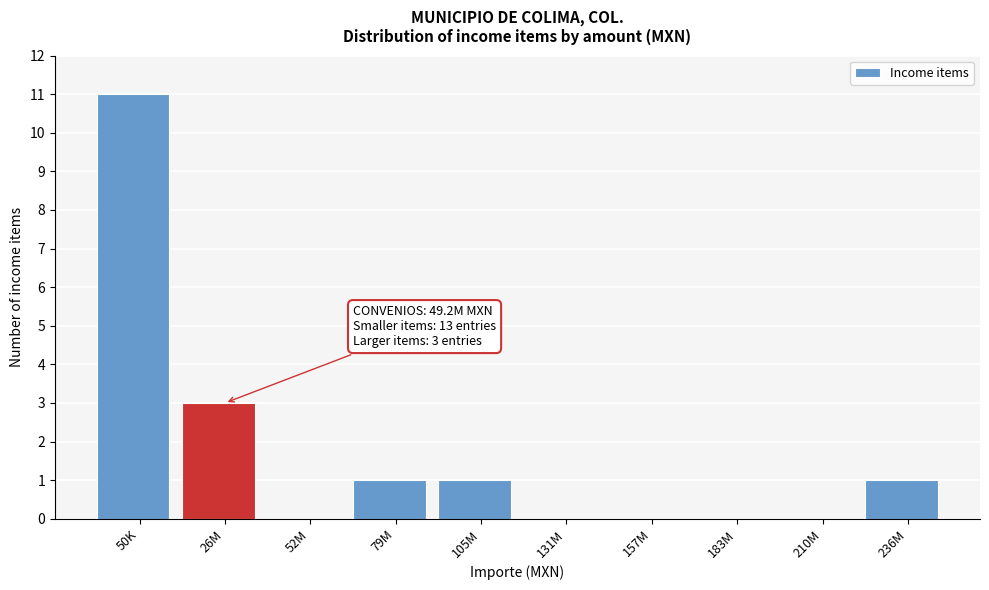

Reading right to left, what are all the values shown in this chart?

236M=1	210M=0	183M=0	157M=0	131M=0	105M=1	79M=1	52M=0	26M=3	50K=11